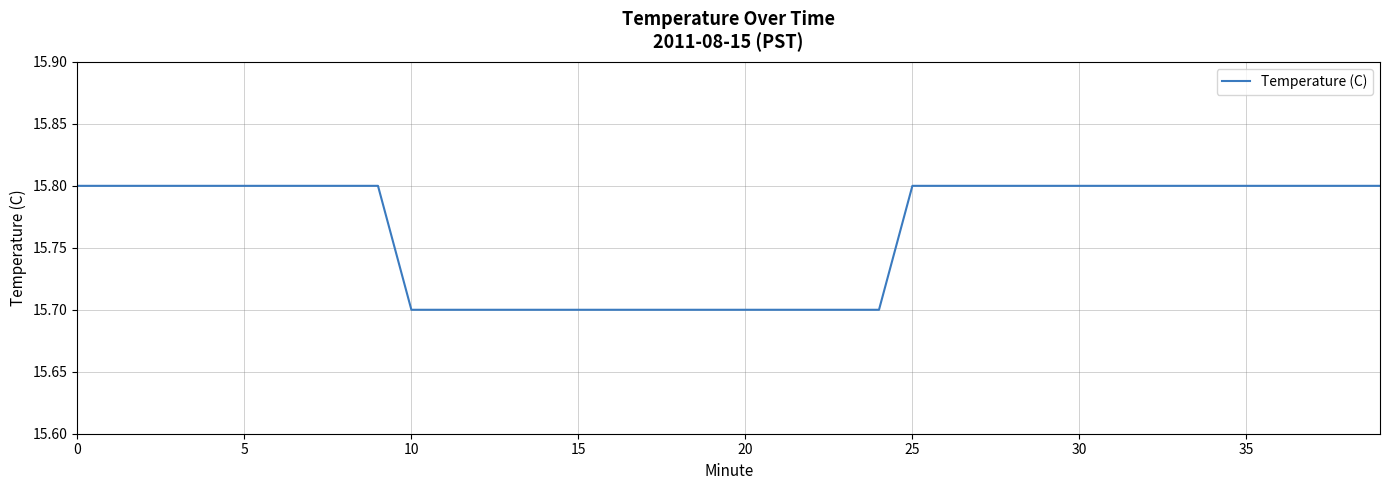

What is the maximum value shown in the chart?

15.8